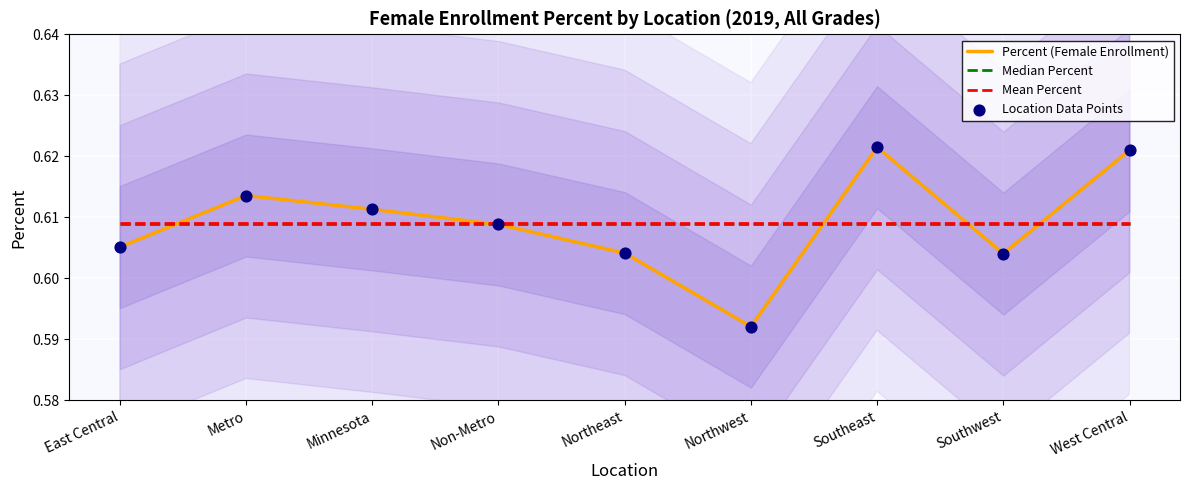

What are all the series names shown in the legend?

Percent (Female Enrollment), Median Percent, Mean Percent, Location Data Points